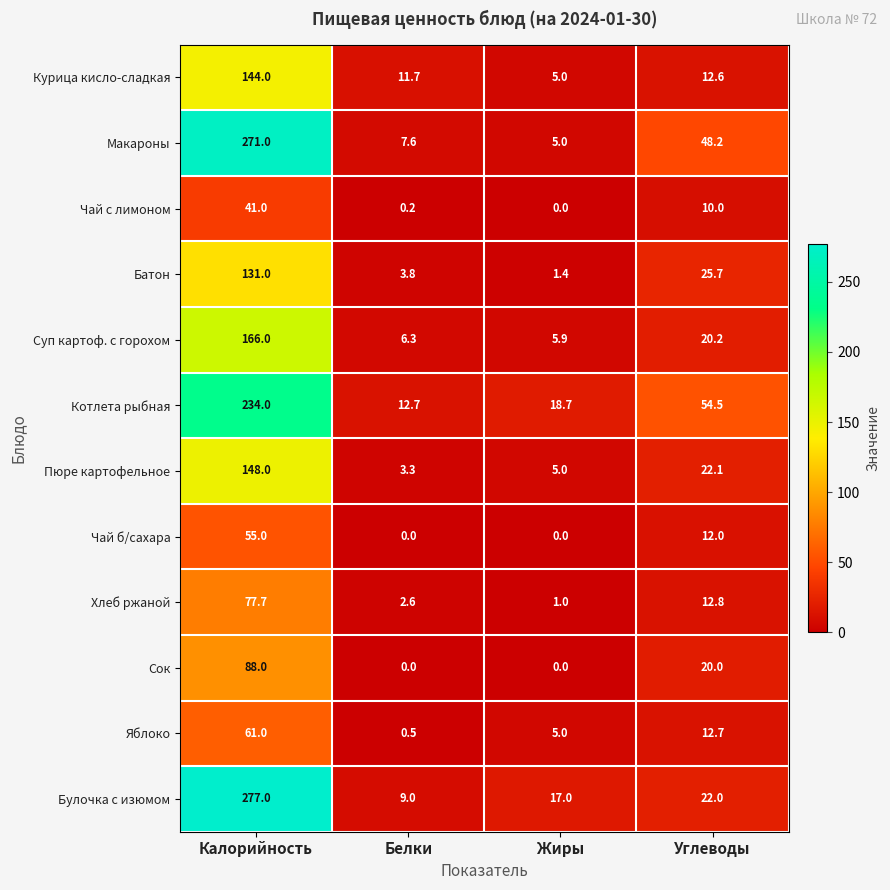

What is the difference between the highest and lowest values at Калорийность?

236.0